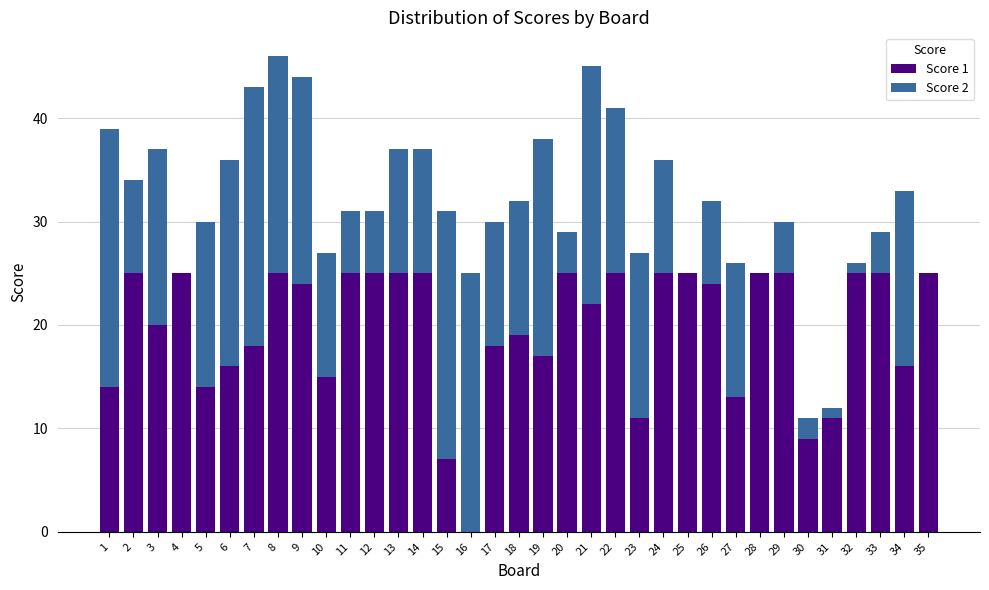

The value of Score 1 at 32 is 10. True or false?

False